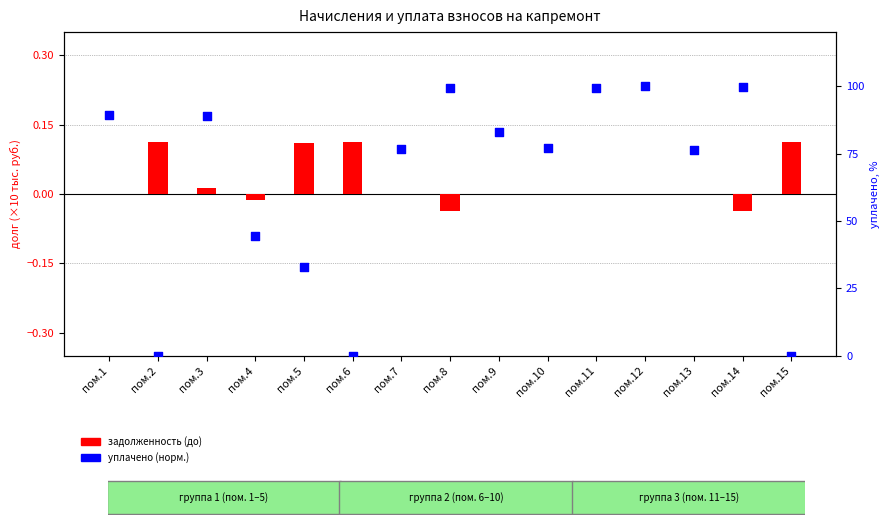

At which category is the sum across all series the highest?

пом.12